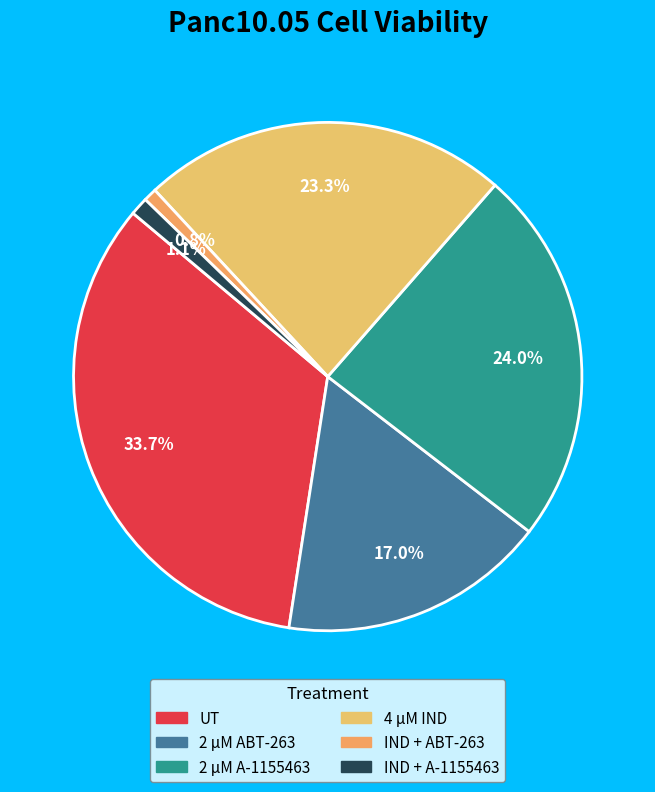

Which category has the biggest portion of the pie?

UT